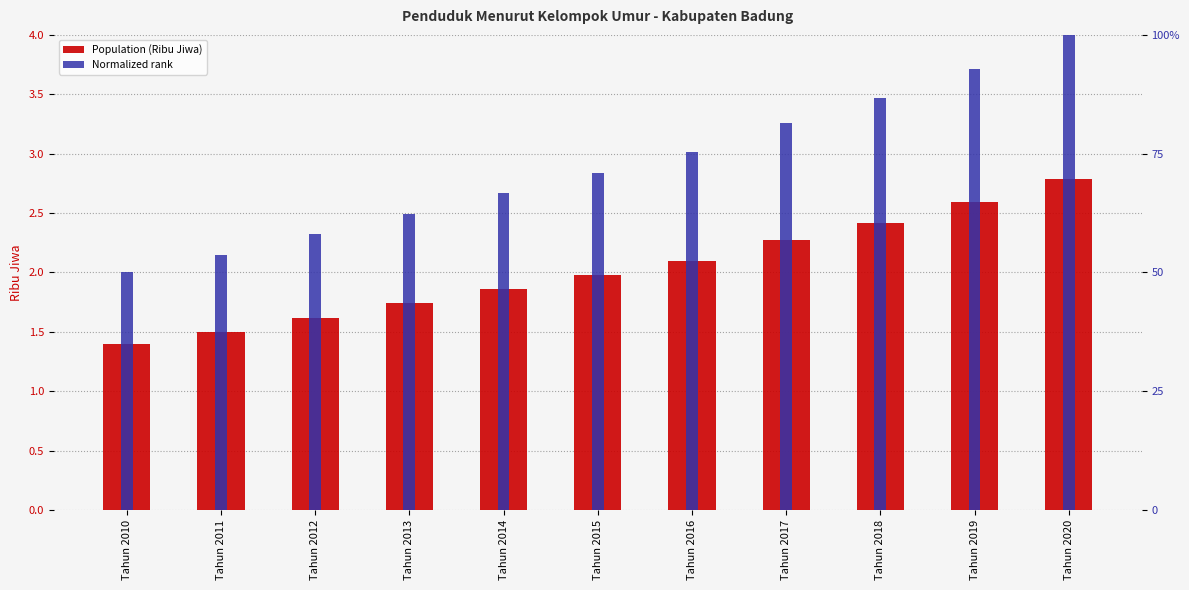

What is the difference between the highest and lowest values at Tahun 2016?

1.3